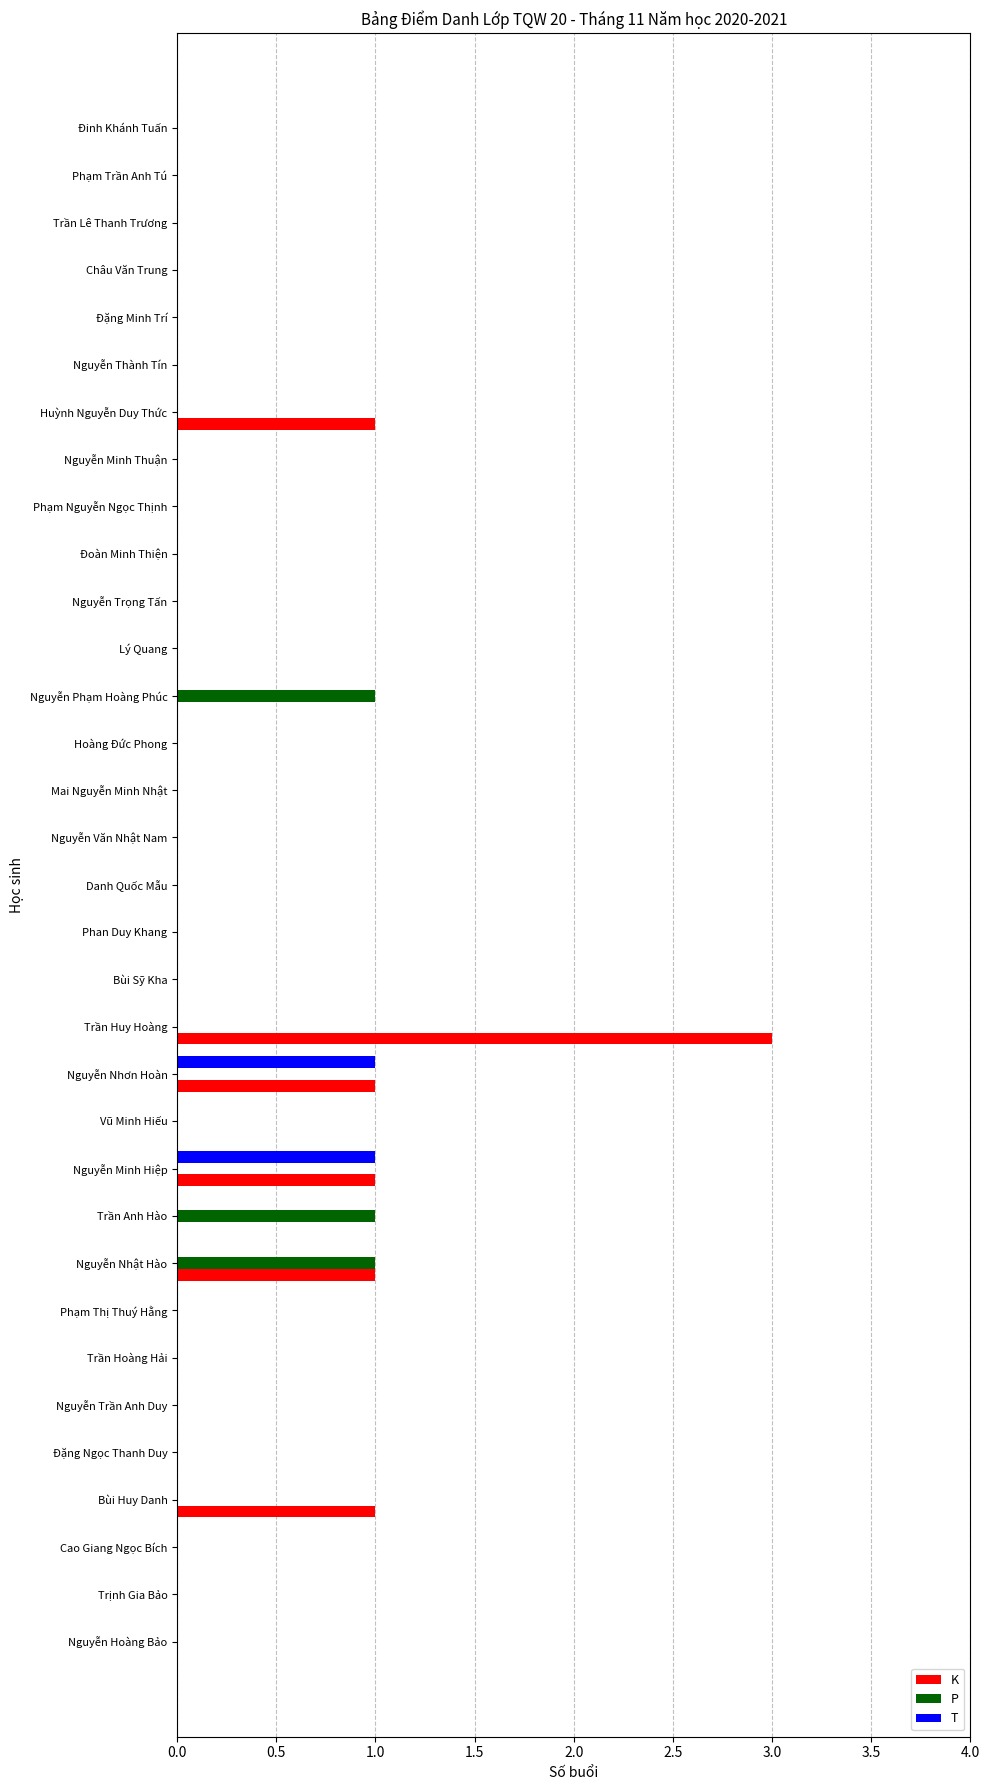

Count the number of data series in this chart.

3